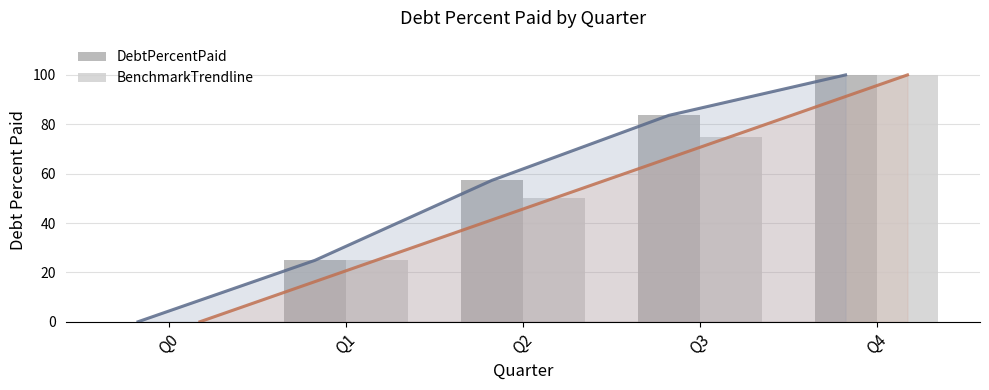

Where is DebtPercentPaid nearest to the value 50?

Q2